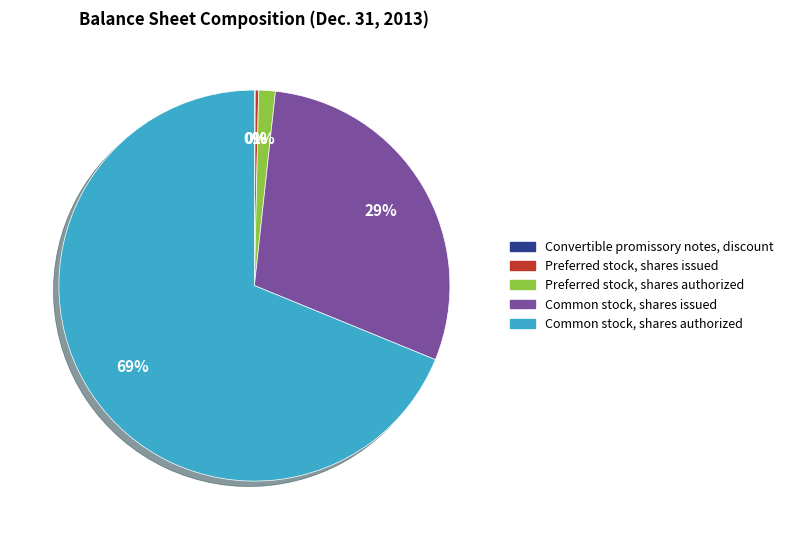

True or false: Preferred stock, shares authorized accounts for 11% of the total.

False